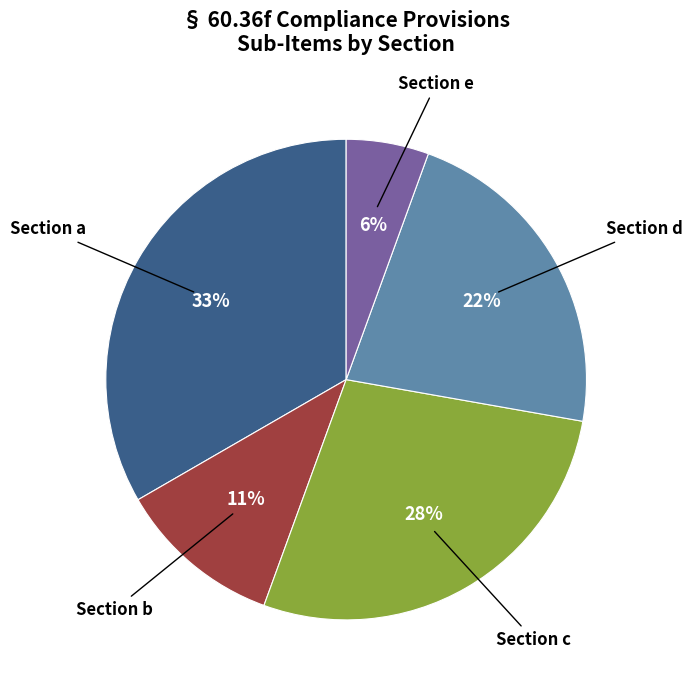

Does any single category account for the majority?

No